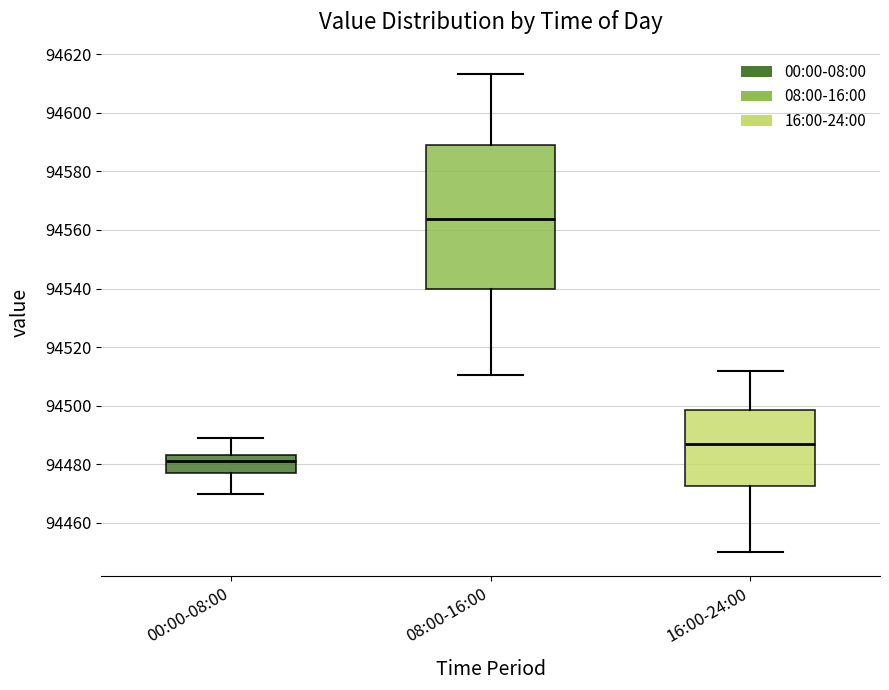

Comparing the boxes themselves (not the whiskers), which one is the tallest?

08:00-16:00